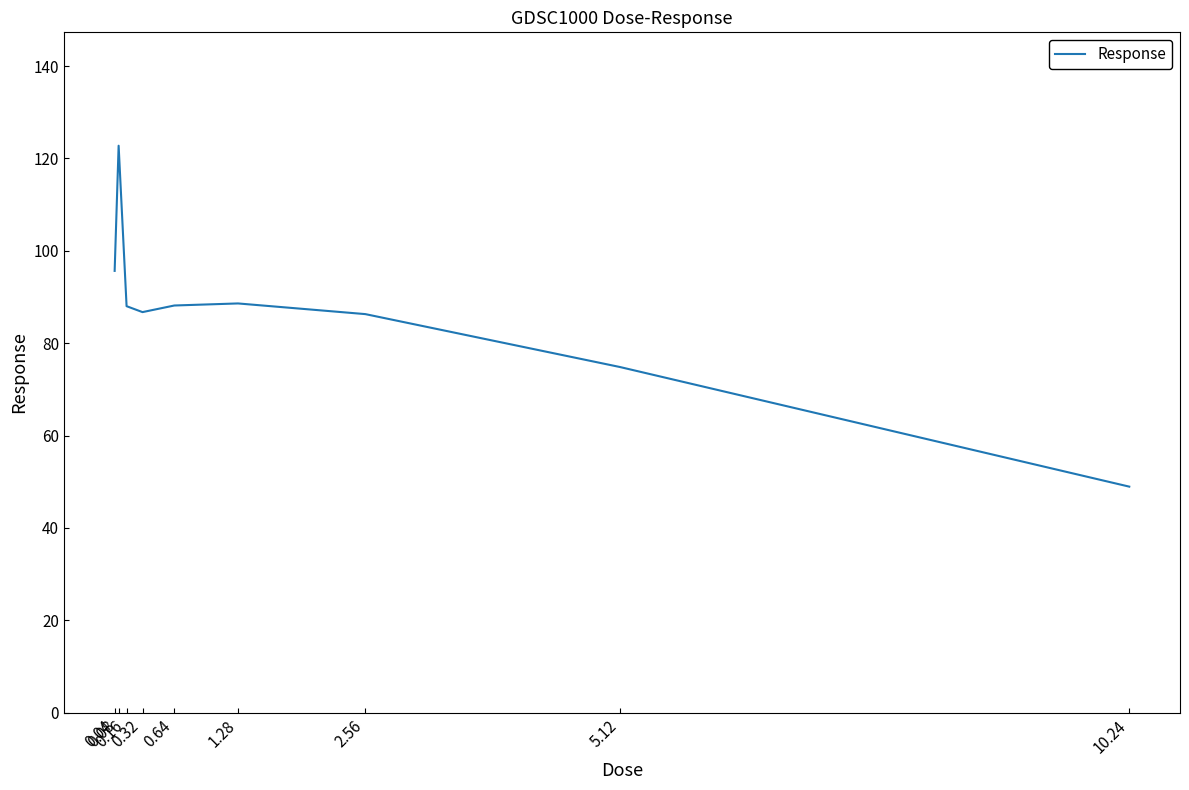

What is the change in value from 1.28 to 2.56?

-2.3